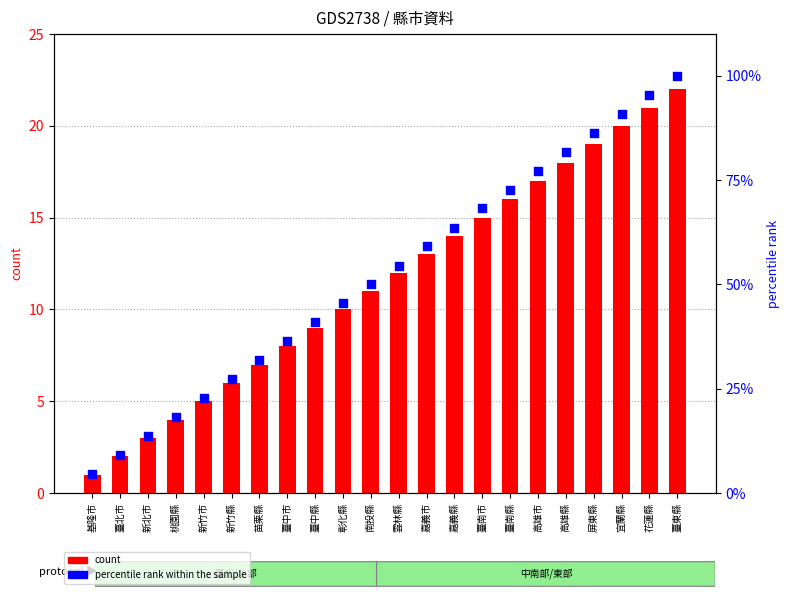

Which series has the largest total across all categories?

percentile rank within the sample